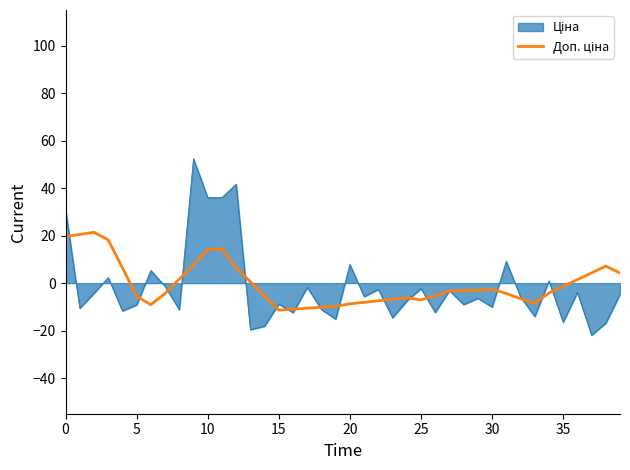

What is the minimum value shown in the chart?

-21.9